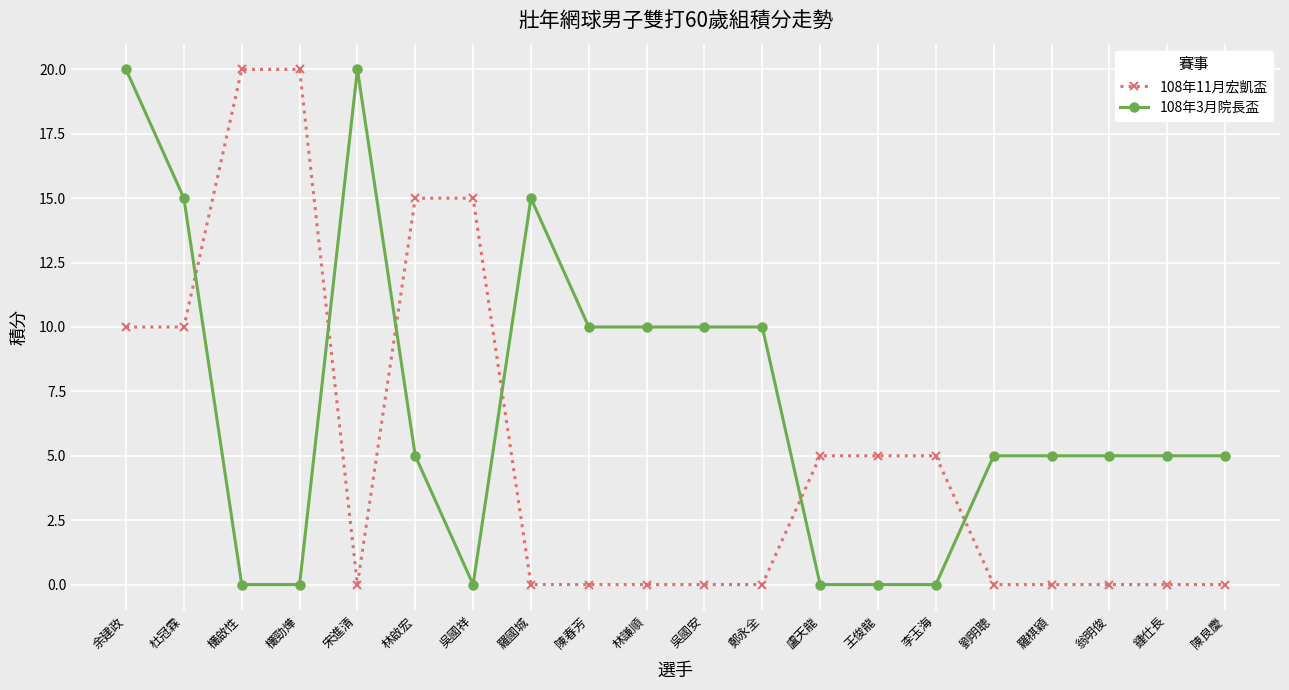

What is the spread (max minus min) of values at 林啟宏?

10